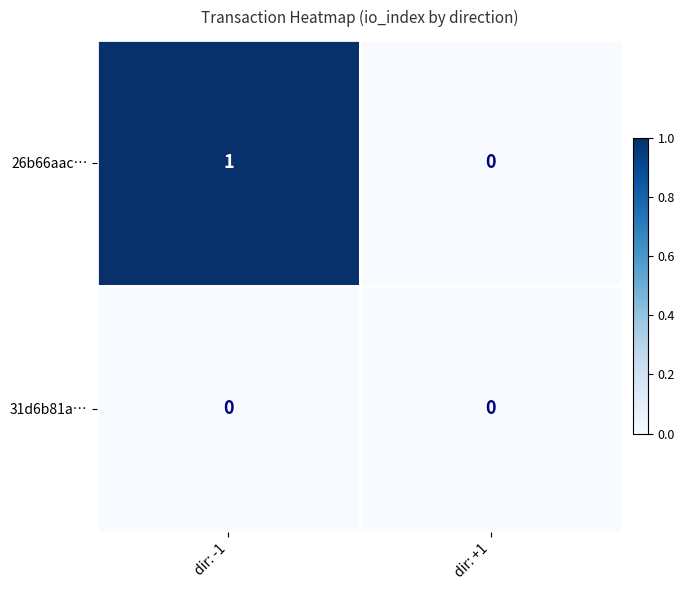

Where is 26b66aac… nearest to the value 0?

dir: +1